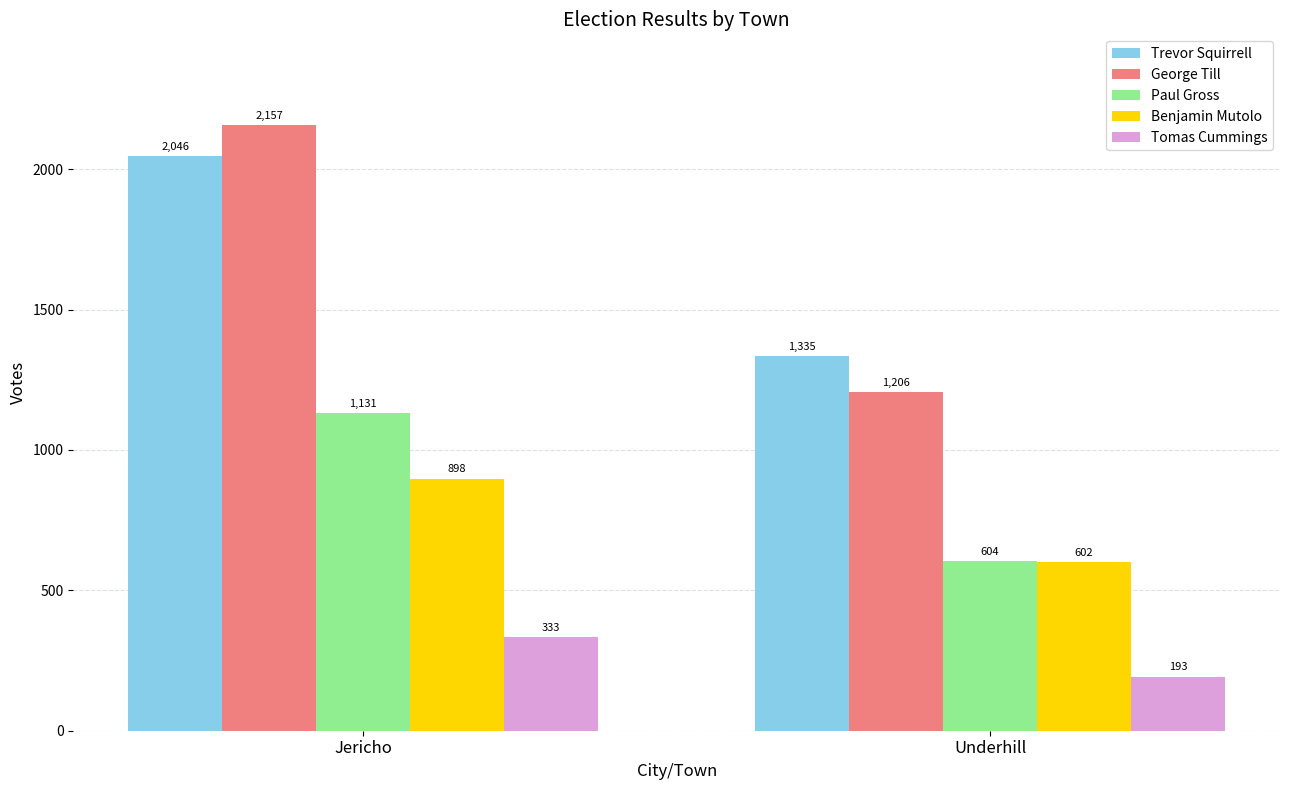

Which series has the largest total across all categories?

Trevor Squirrell